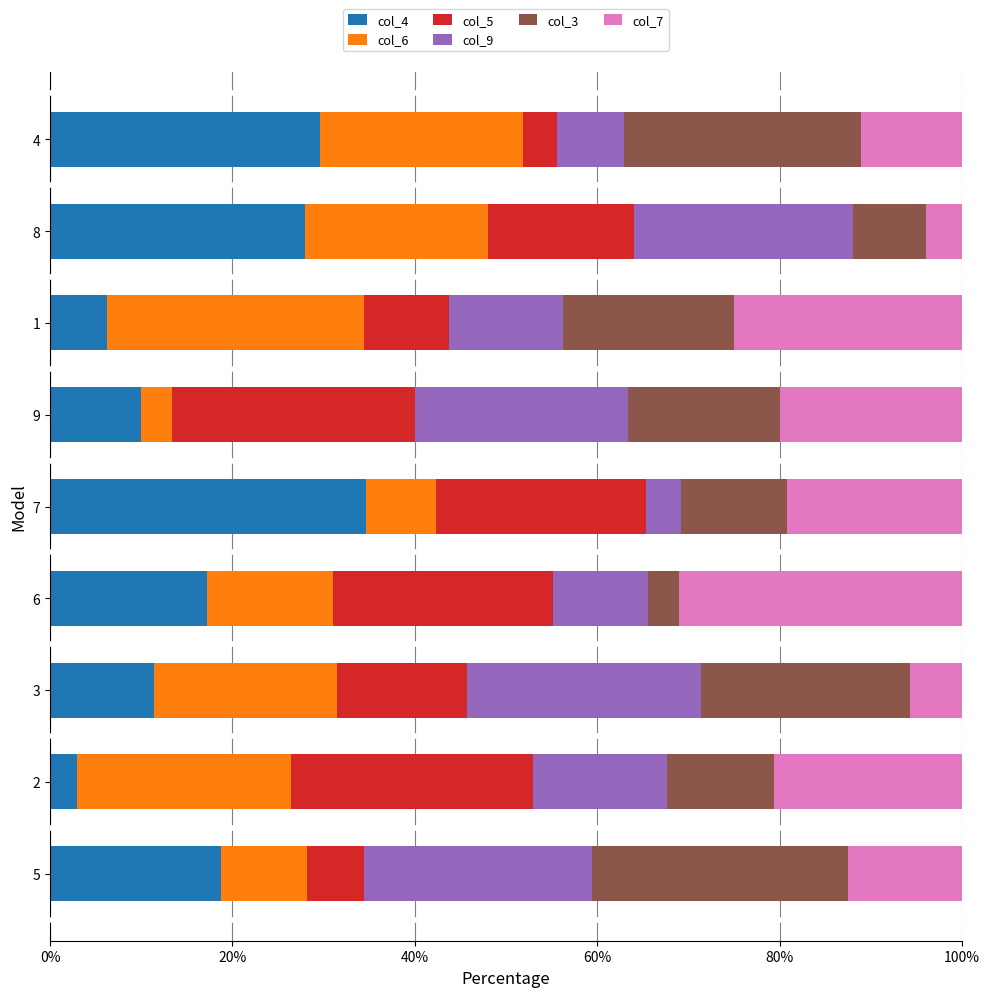

What is the lowest value of the col_4 series?

2.9